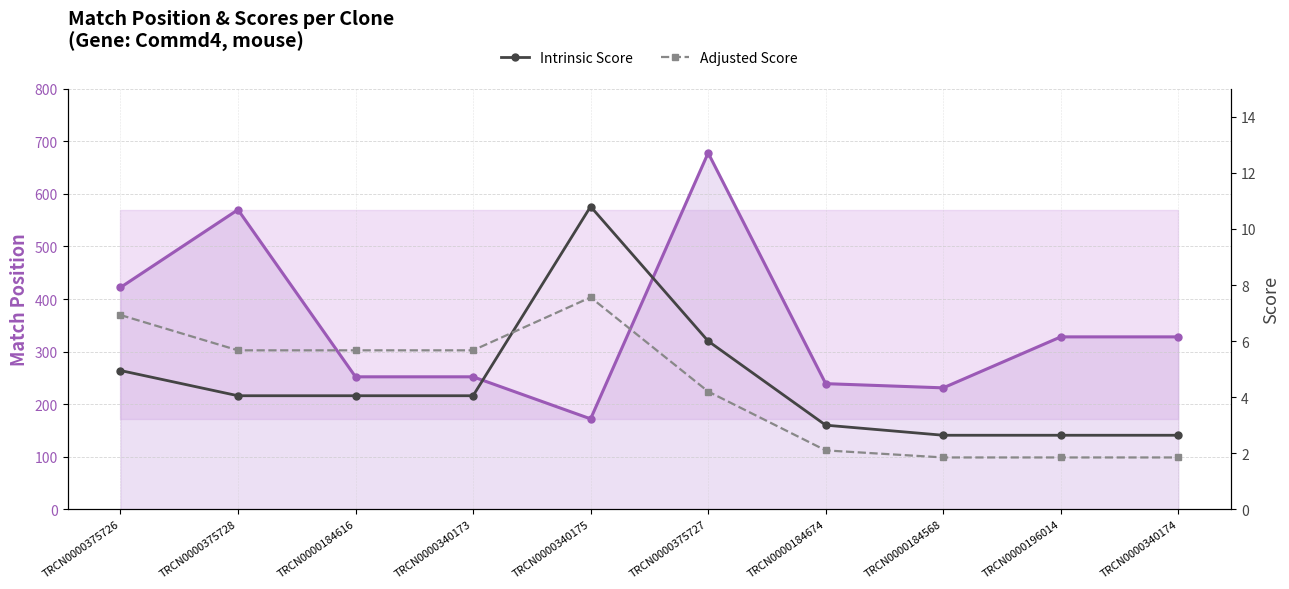

Between TRCN0000340173 and TRCN0000184568, which is larger?

TRCN0000340173